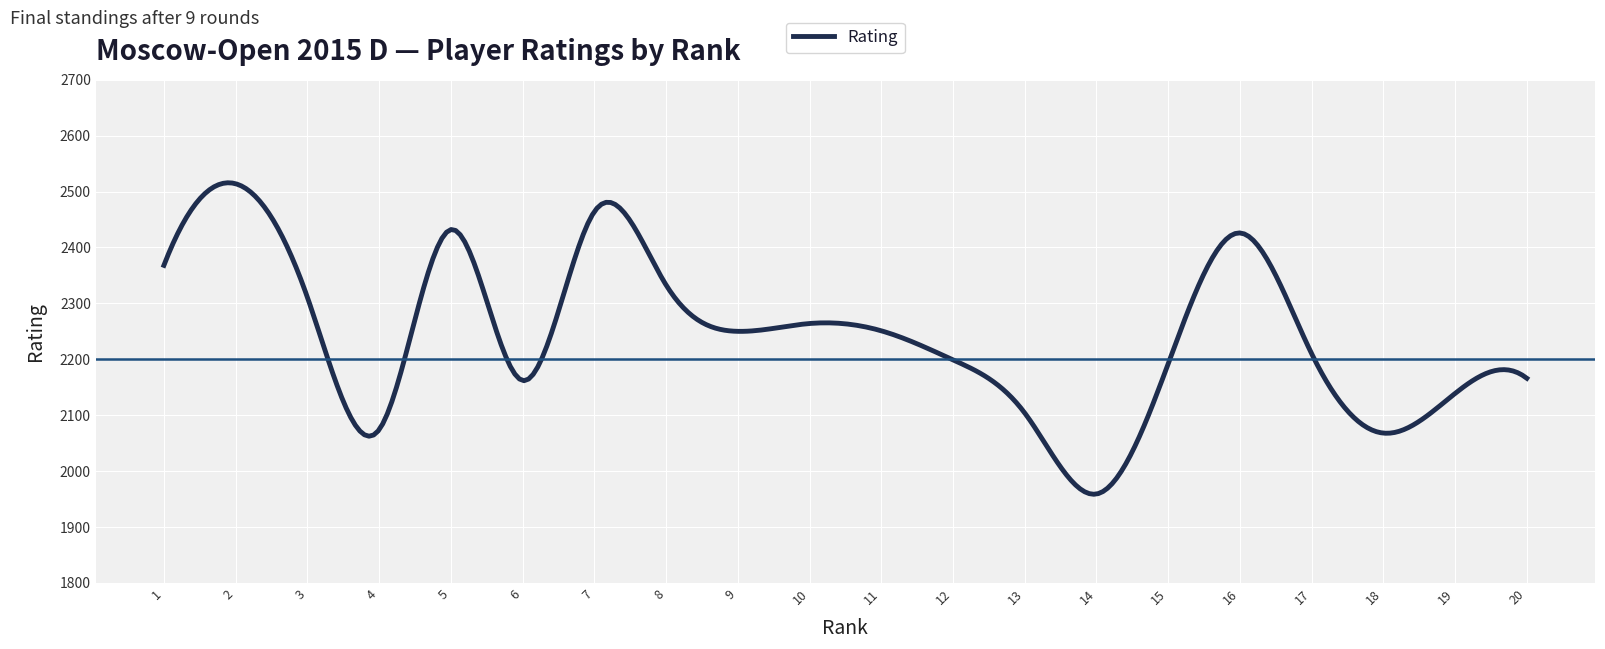

What is the smallest value displayed?

1958.6